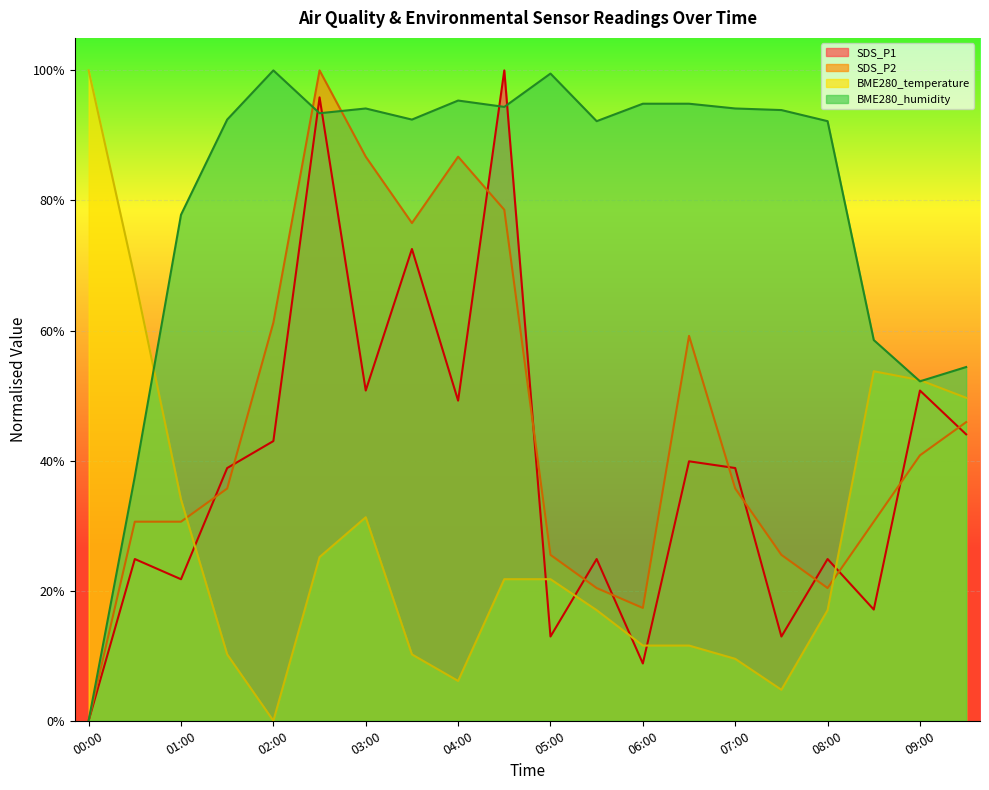

True or false: BME280_temperature and SDS_P1 intersect in this chart.

True